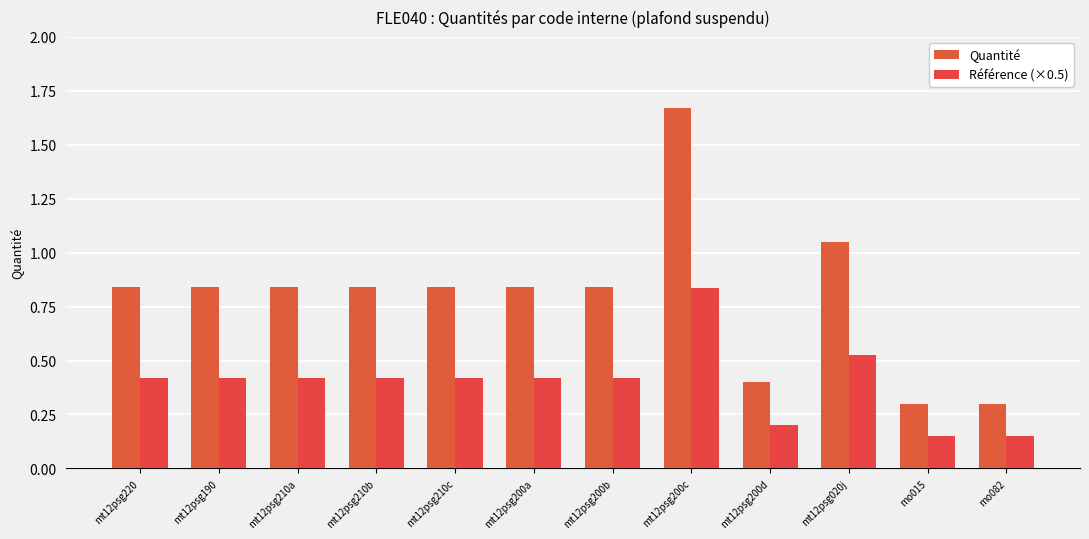

Which category has the lowest value in the Référence (×0.5) series?

mo015